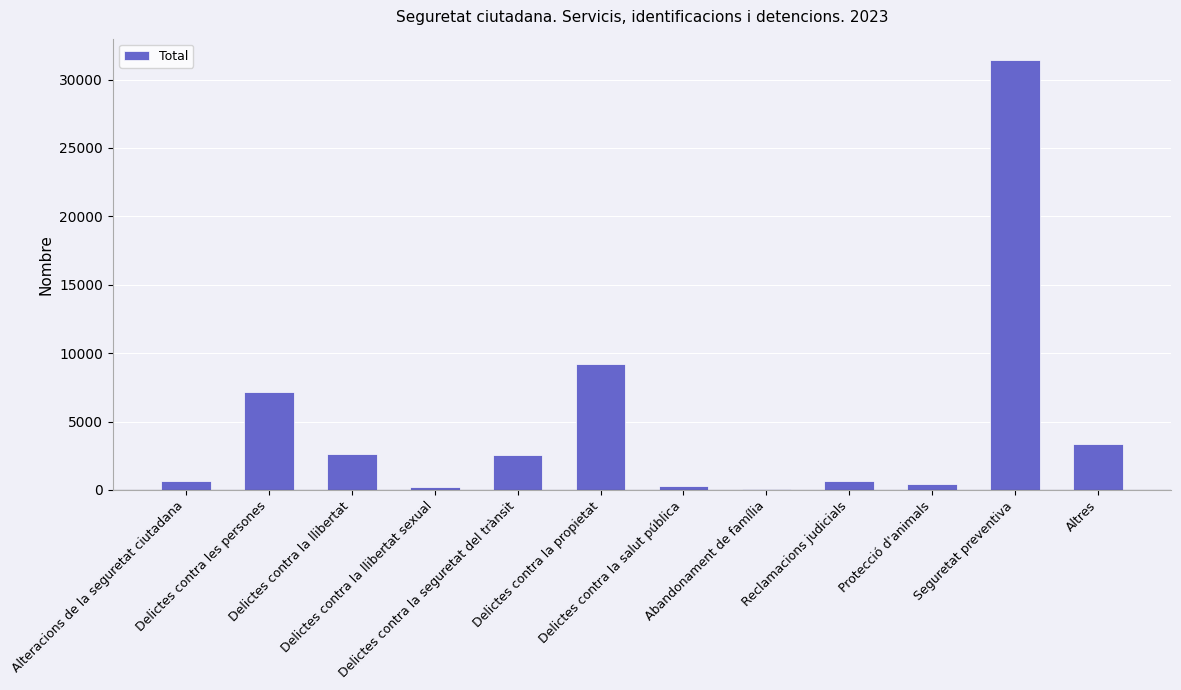

Are the bars horizontal?

No